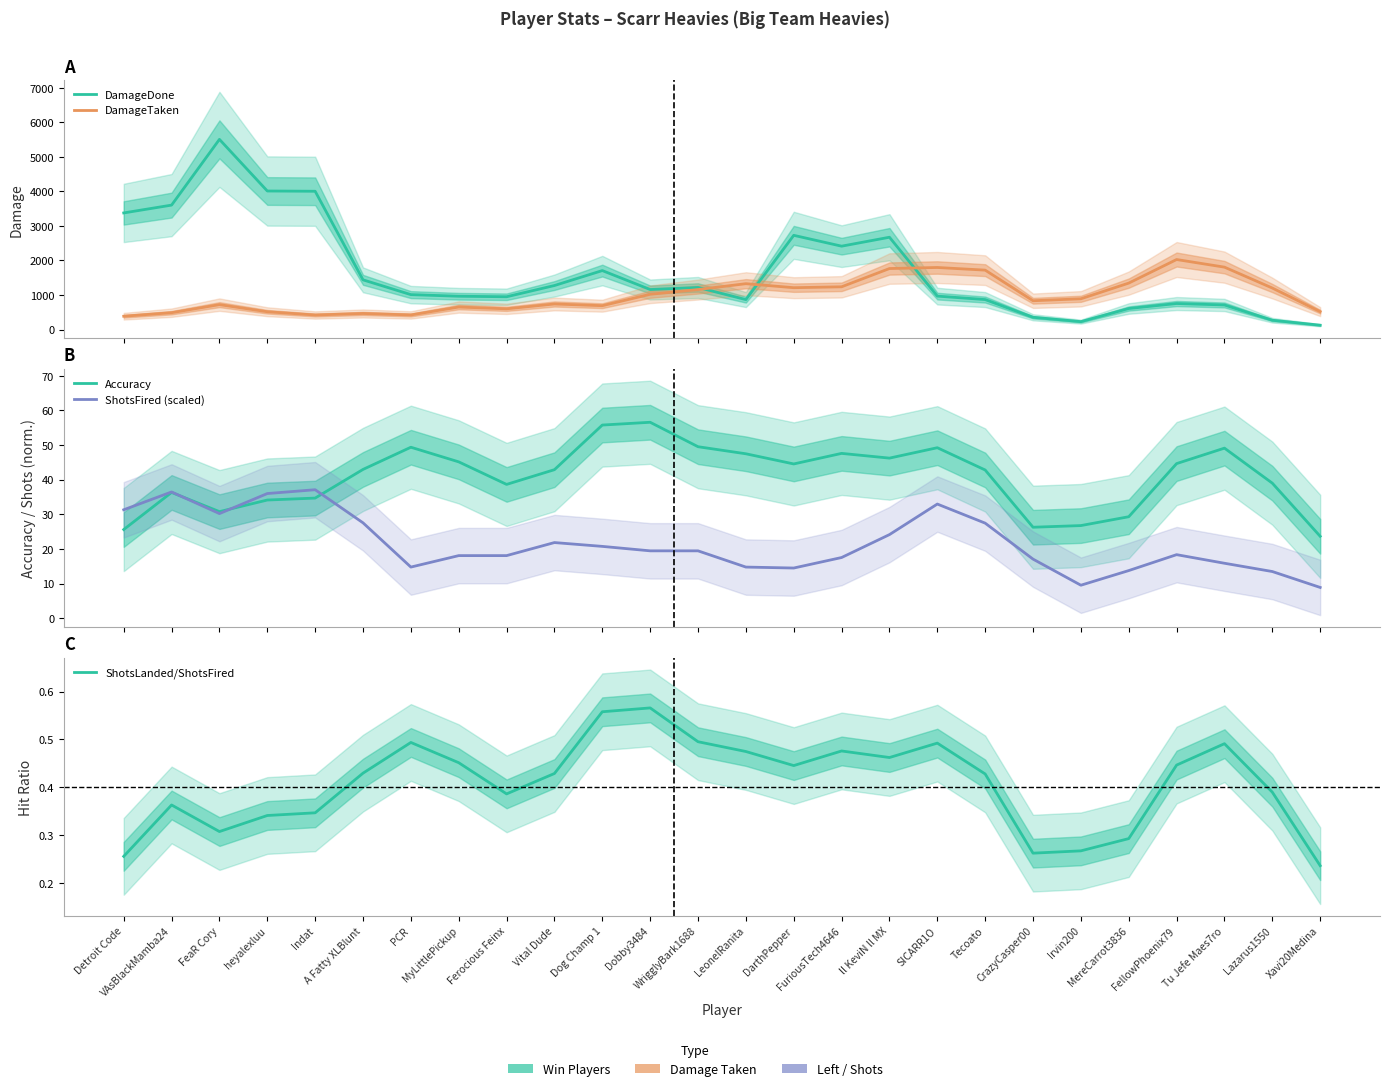

At which label is ShotsLanded/ShotsFired closest to 0?

Xavi20Medina